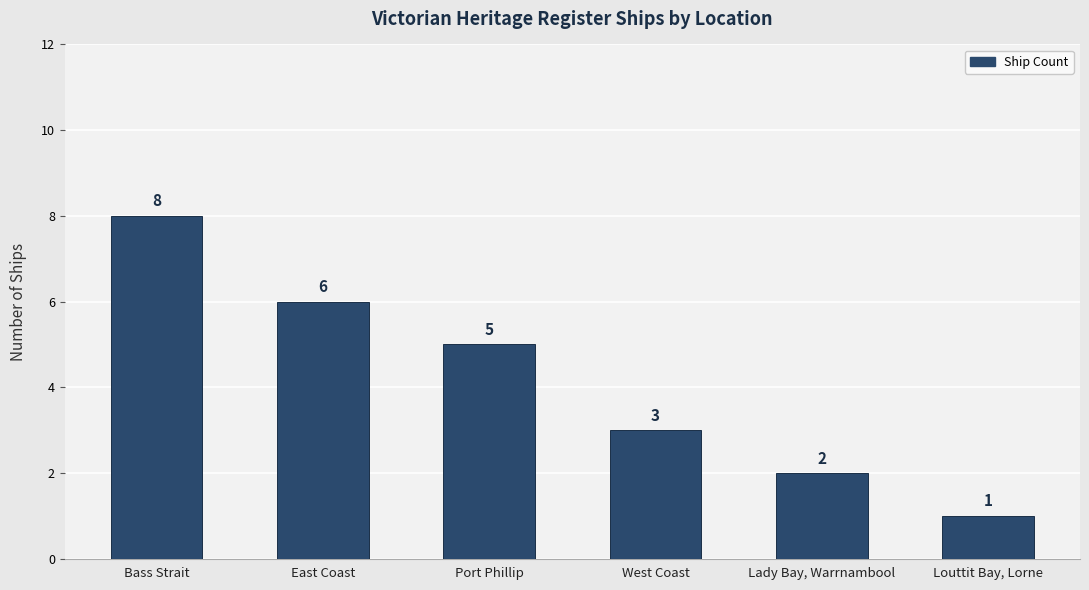

What is the difference between the maximum and minimum values?

7